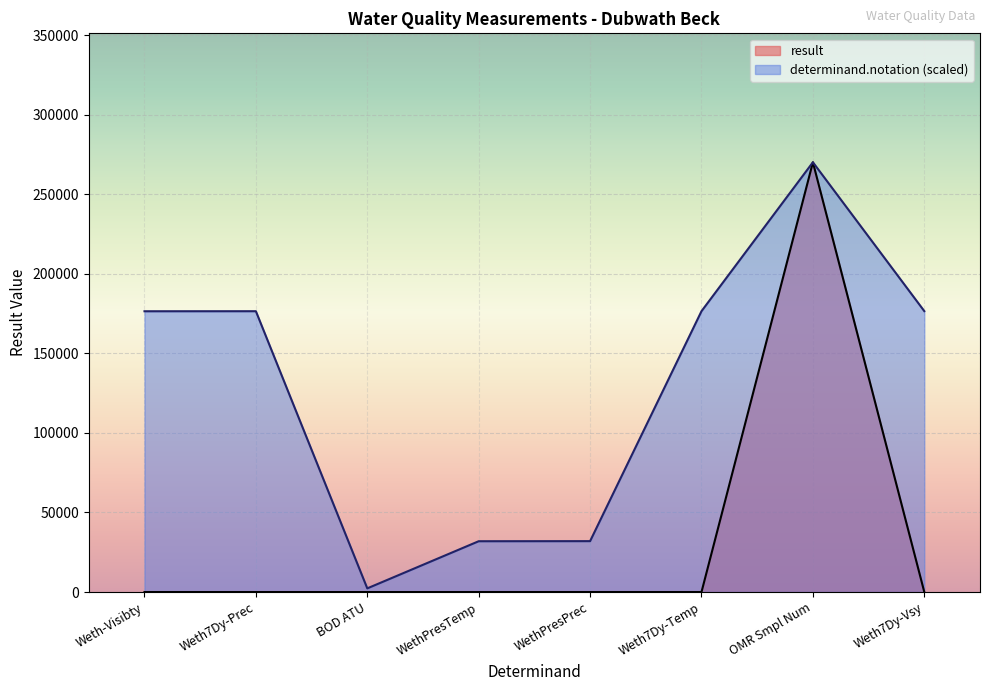

The value of determinand.notation at BOD ATU is 2298.0. True or false?

True